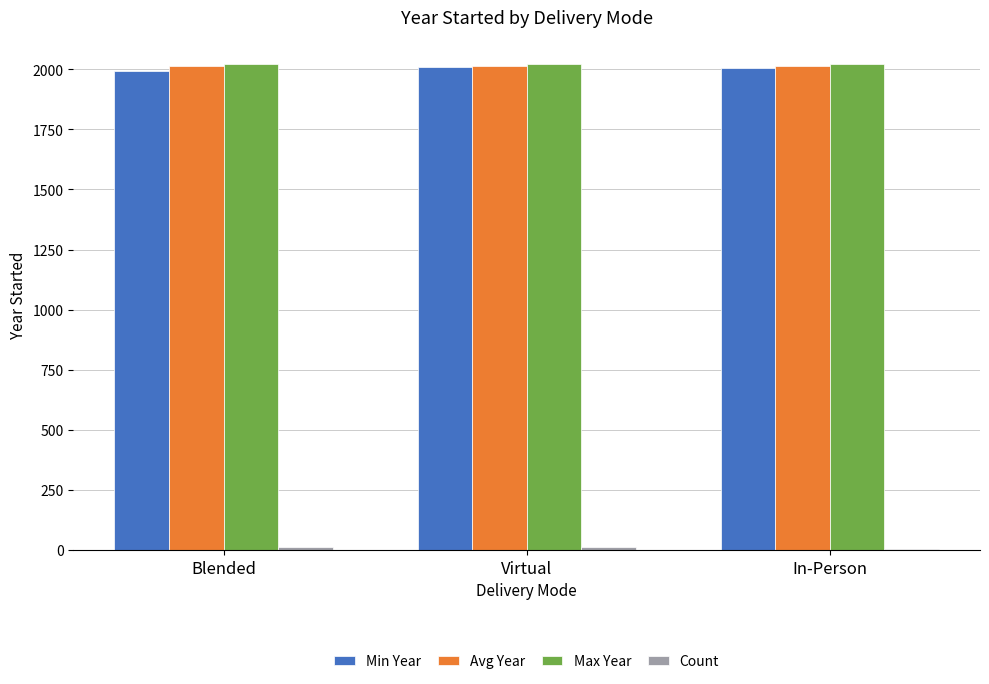

True or false: Min Year has a value of 1992.0 at Blended.

True